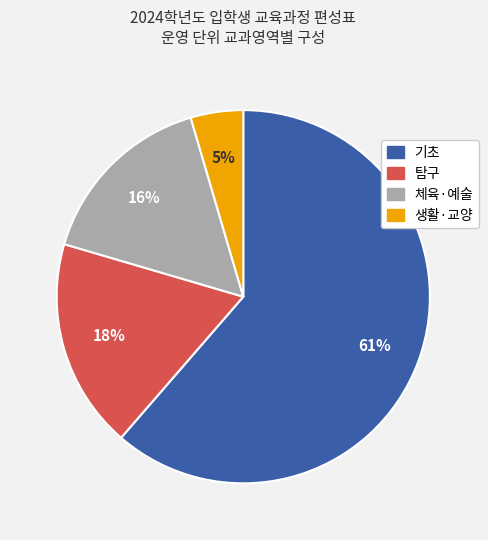

How many segments does this pie chart have?

4